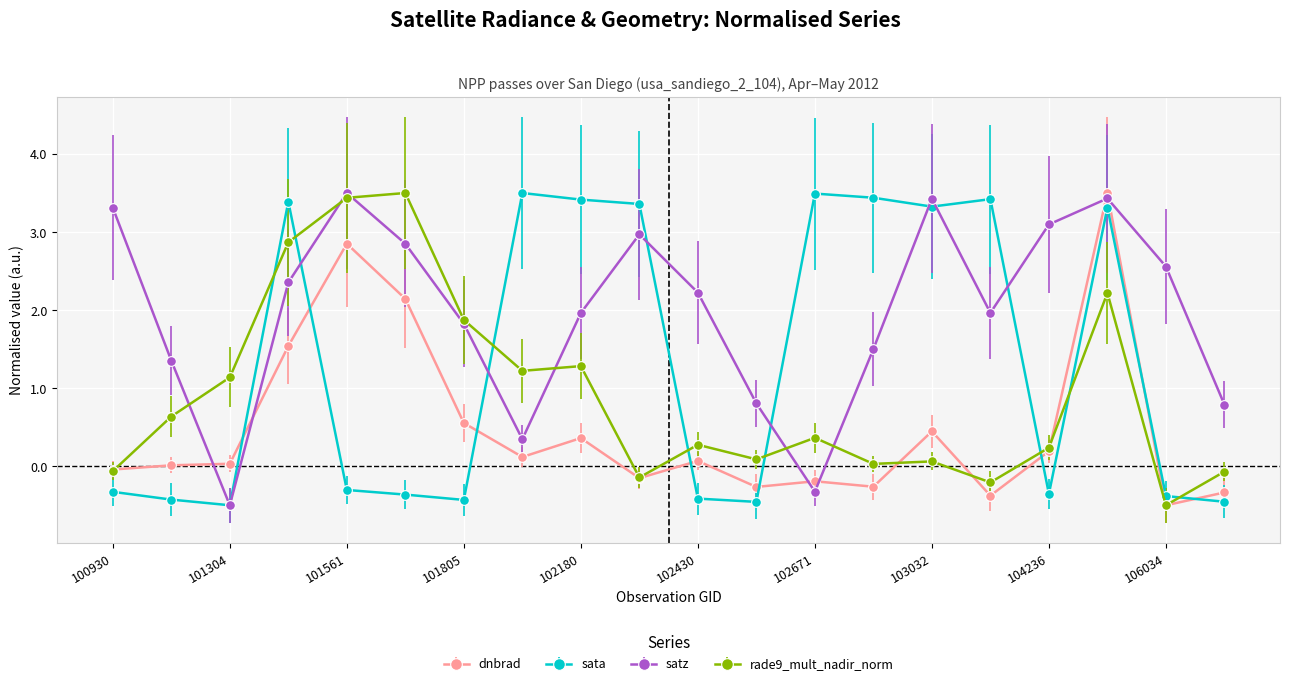

What is the value of the sata point at the 8th from the left?

3.5